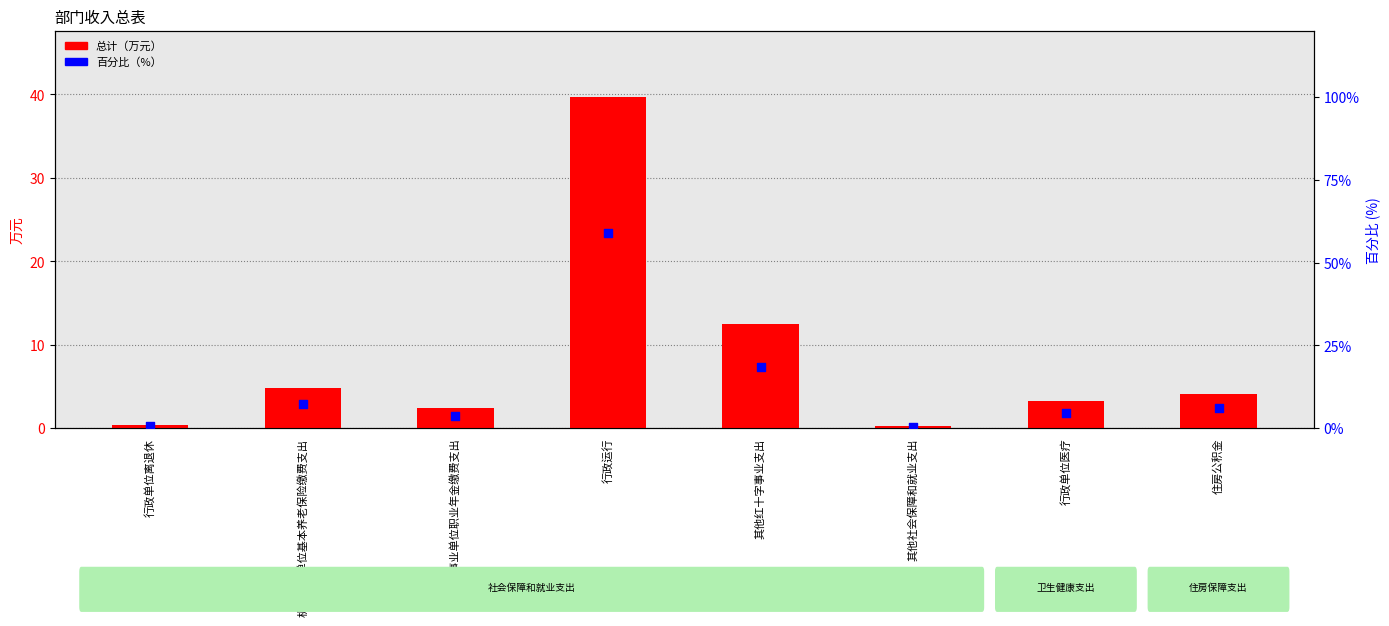

Which series has the widest spread of Y values?

百分比（%）